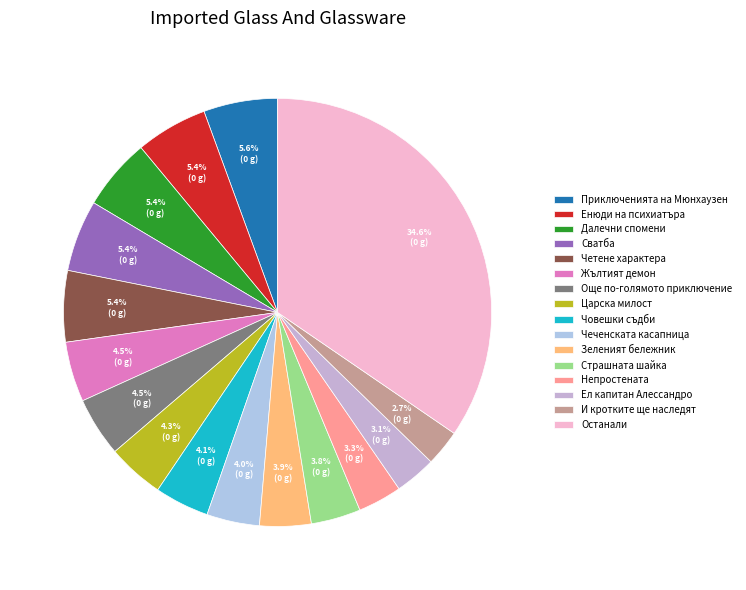

Count the number of slices in the pie.

16